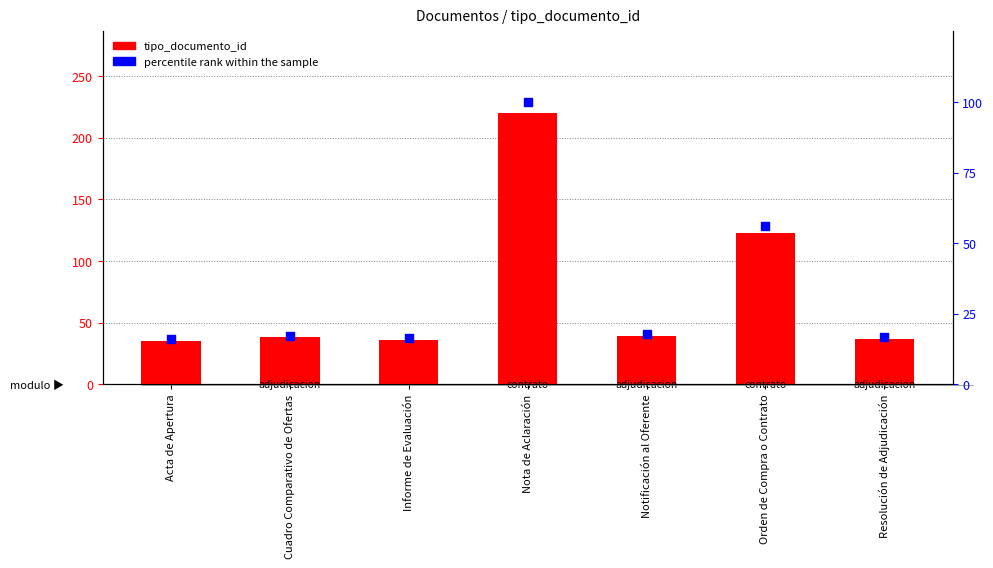

Which series reaches the maximum Y coordinate?

tipo_documento_id